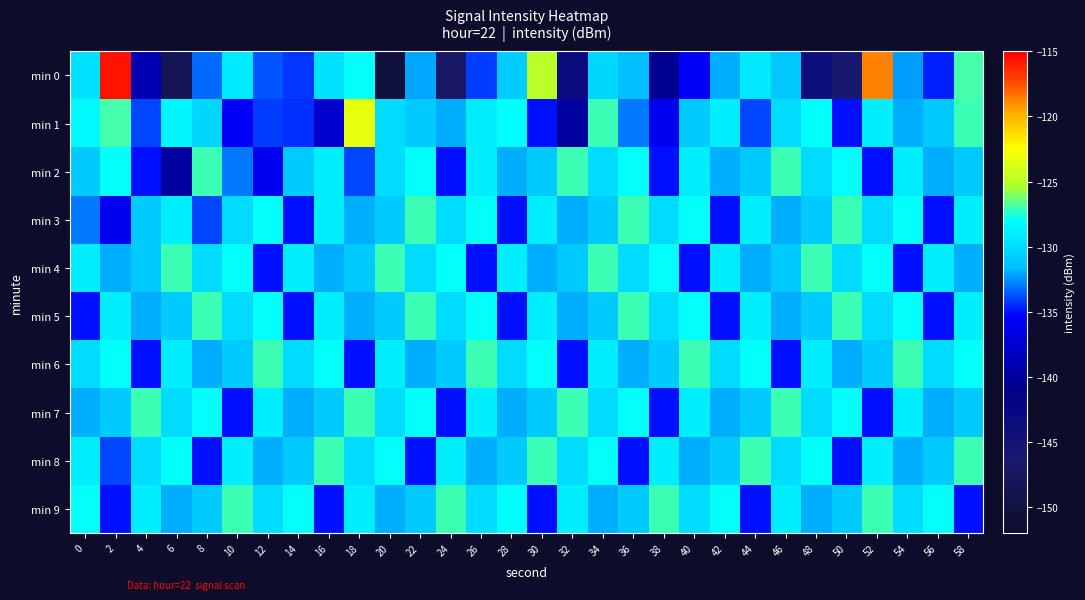

Which category has the highest value across all series?

2